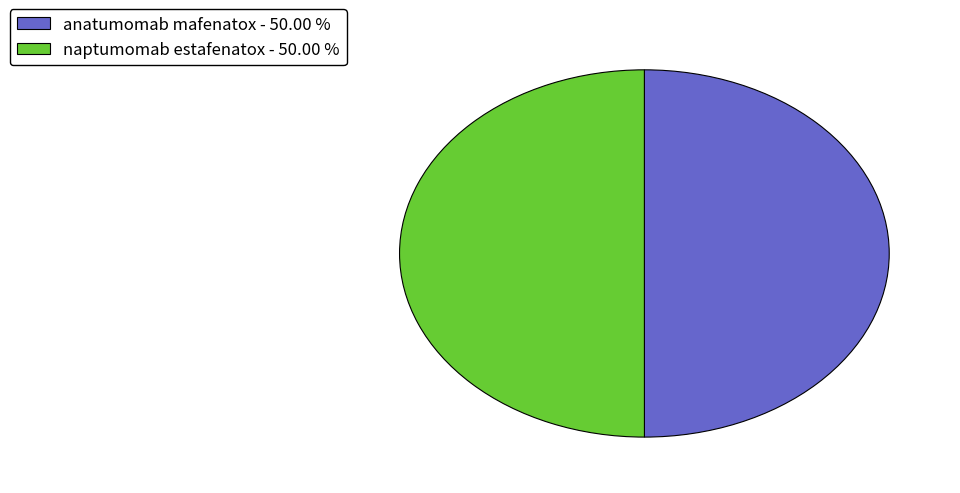

What is the ratio of the value at naptumomab estafenatox - 50.00 % to the value at anatumomab mafenatox - 50.00 %?

1.0